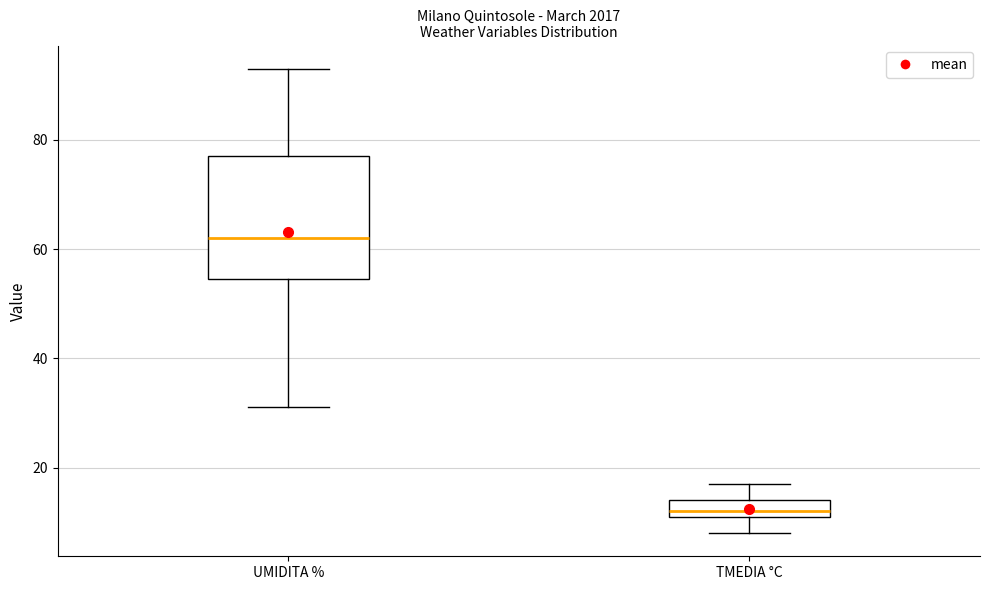

Which box has the highest median line?

UMIDITA %